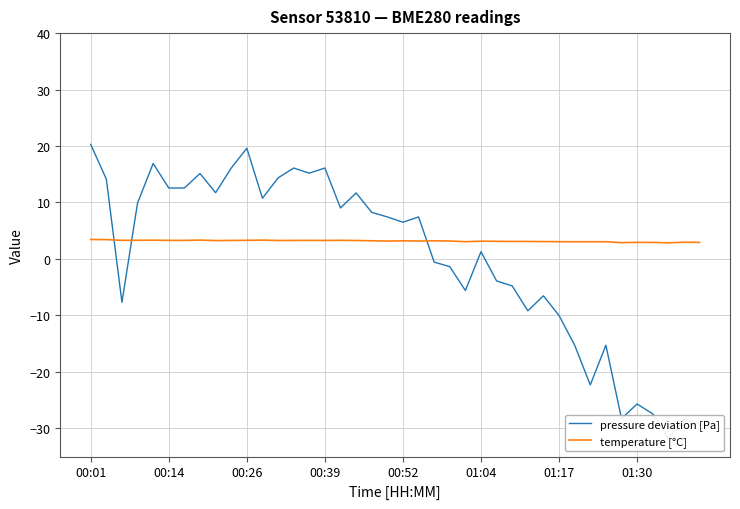

The value of temperature [°C] at 01:04 is 3.1. True or false?

True